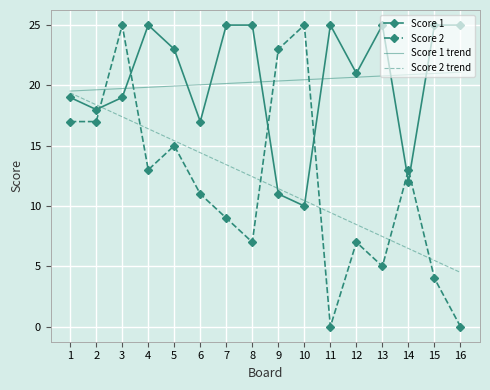

What value does the Score 2 trend series have at 2?

18.4